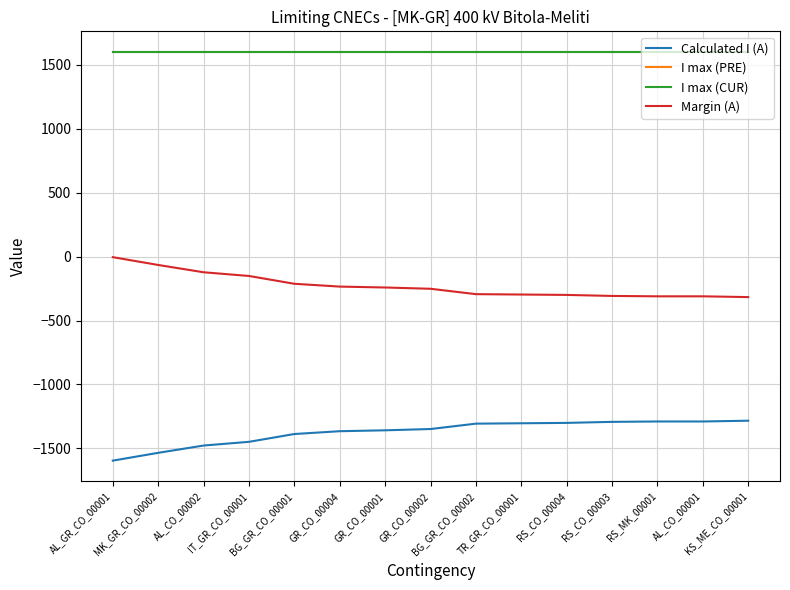

At which category is the sum across all series the highest?

AL_GR_CO_00001